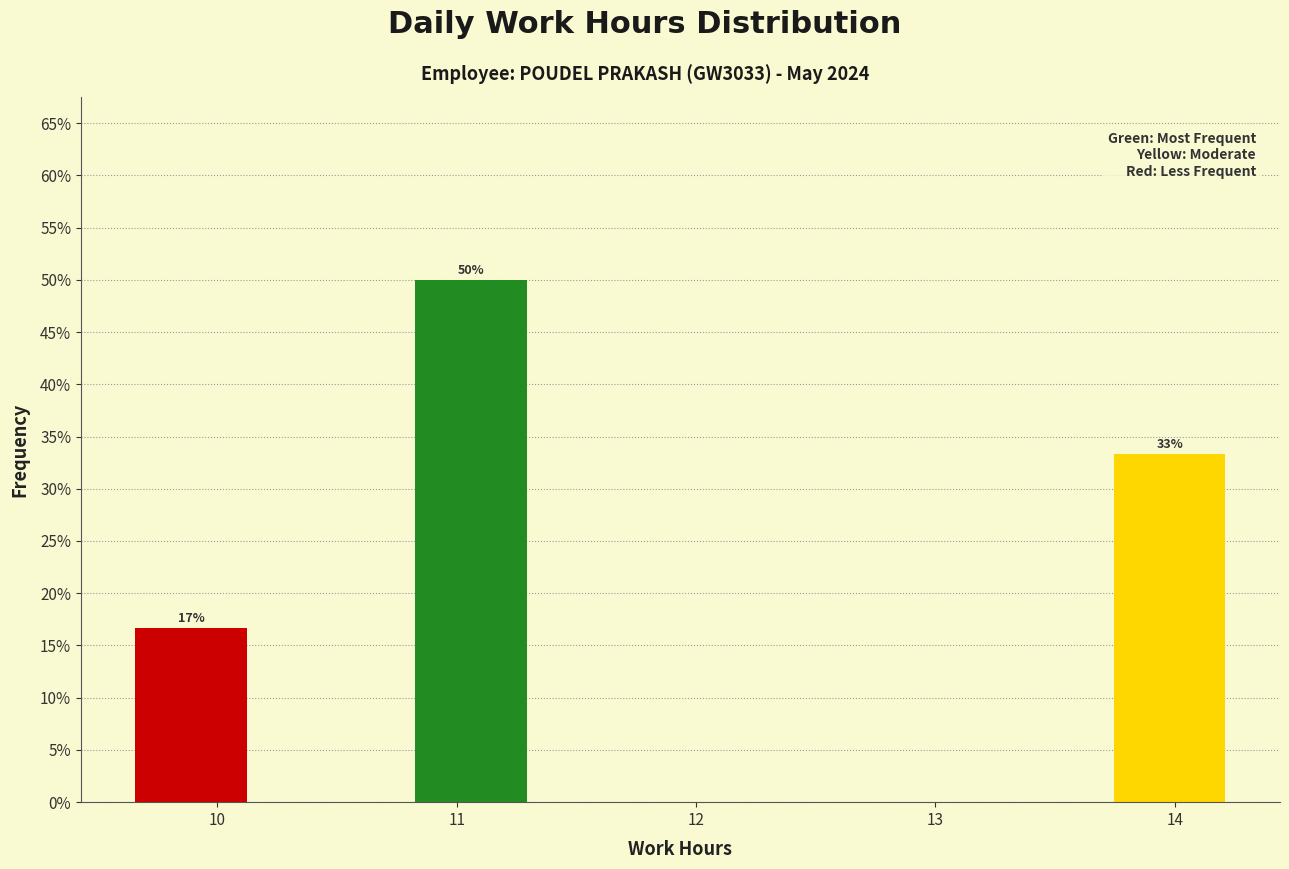

Which range on the x-axis has the tallest bar?

10.8 to 11.4